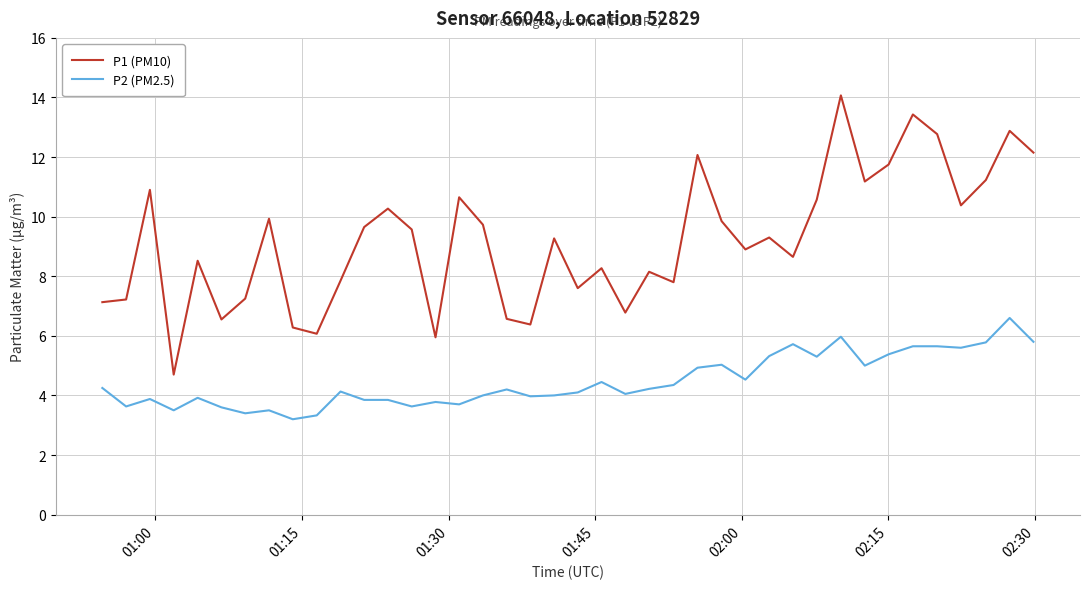

What is the smallest value displayed?

3.2